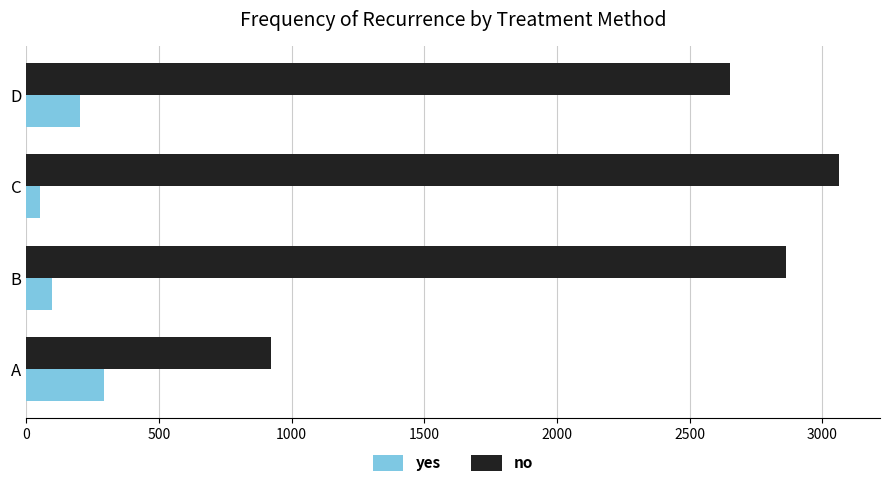

What is the difference between the second highest and second lowest values in the no series?

210